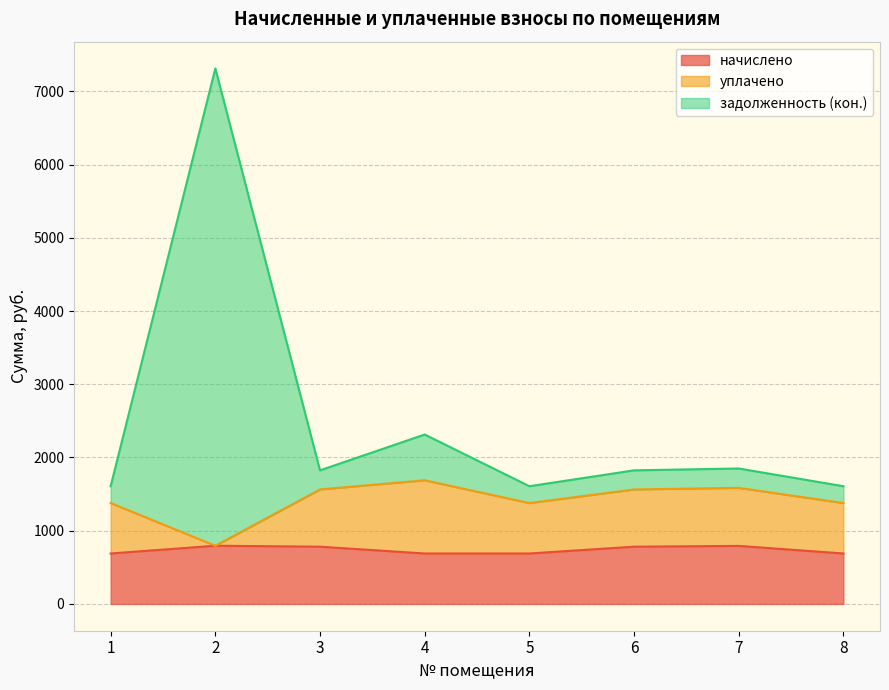

How many data points in начислено are less than 781?

4